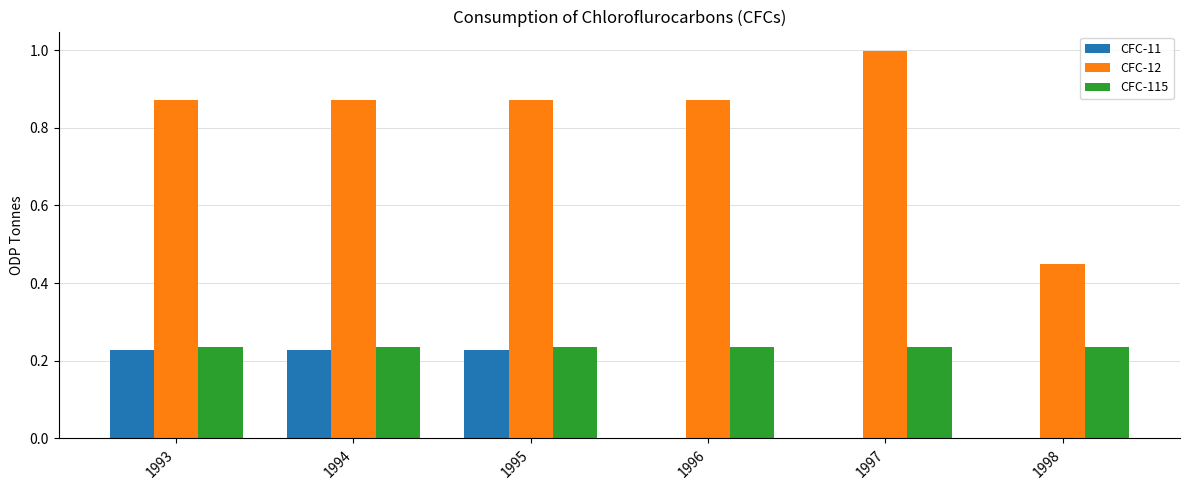

The CFC-115 series shows 0.4 at 1993. True or false?

False